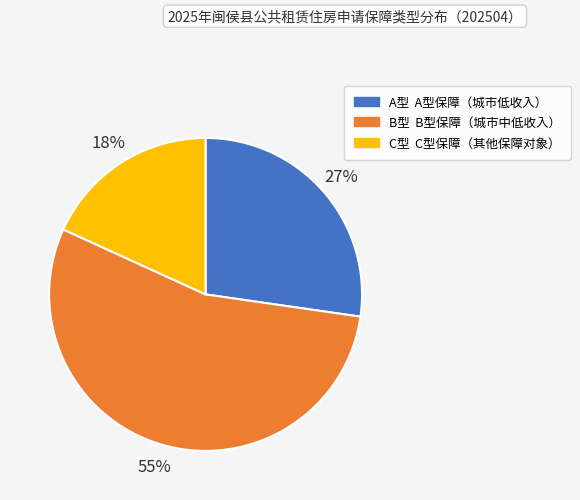

Which slice is the largest?

B型